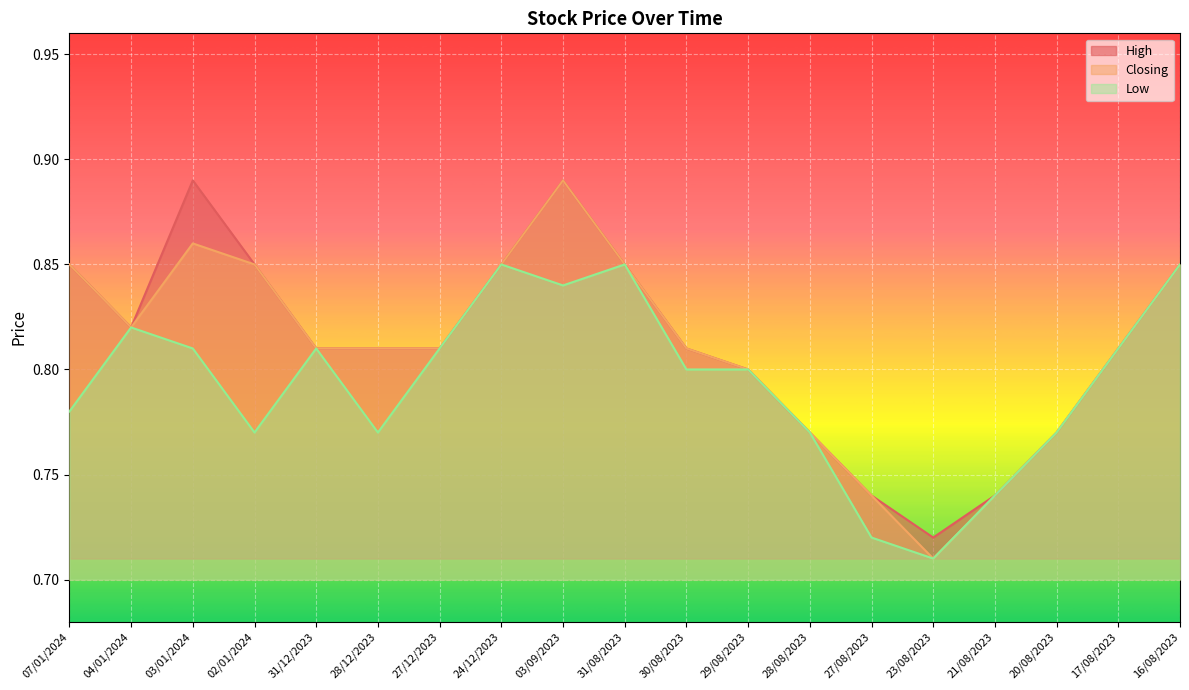

True or false: Closing has a value of 0.9 at 03/09/2023.

True